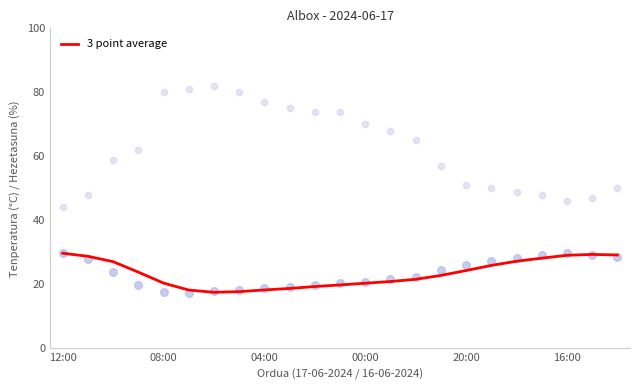

Between 13 and 18, which is larger?

18